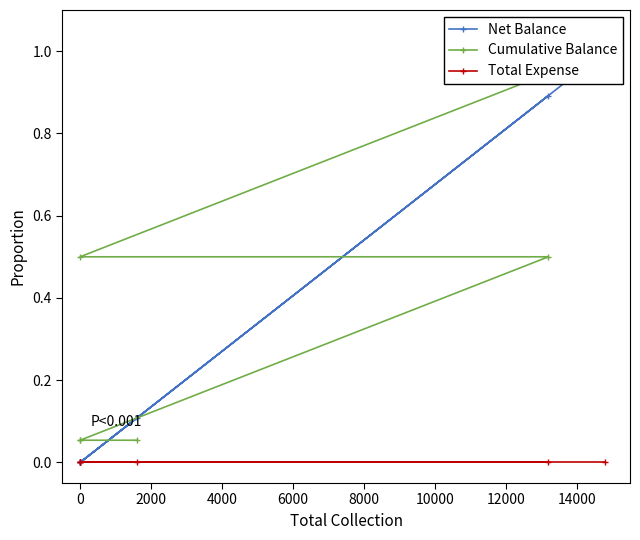

What is the difference between the maximum and minimum values in the Net Balance series?

1.0